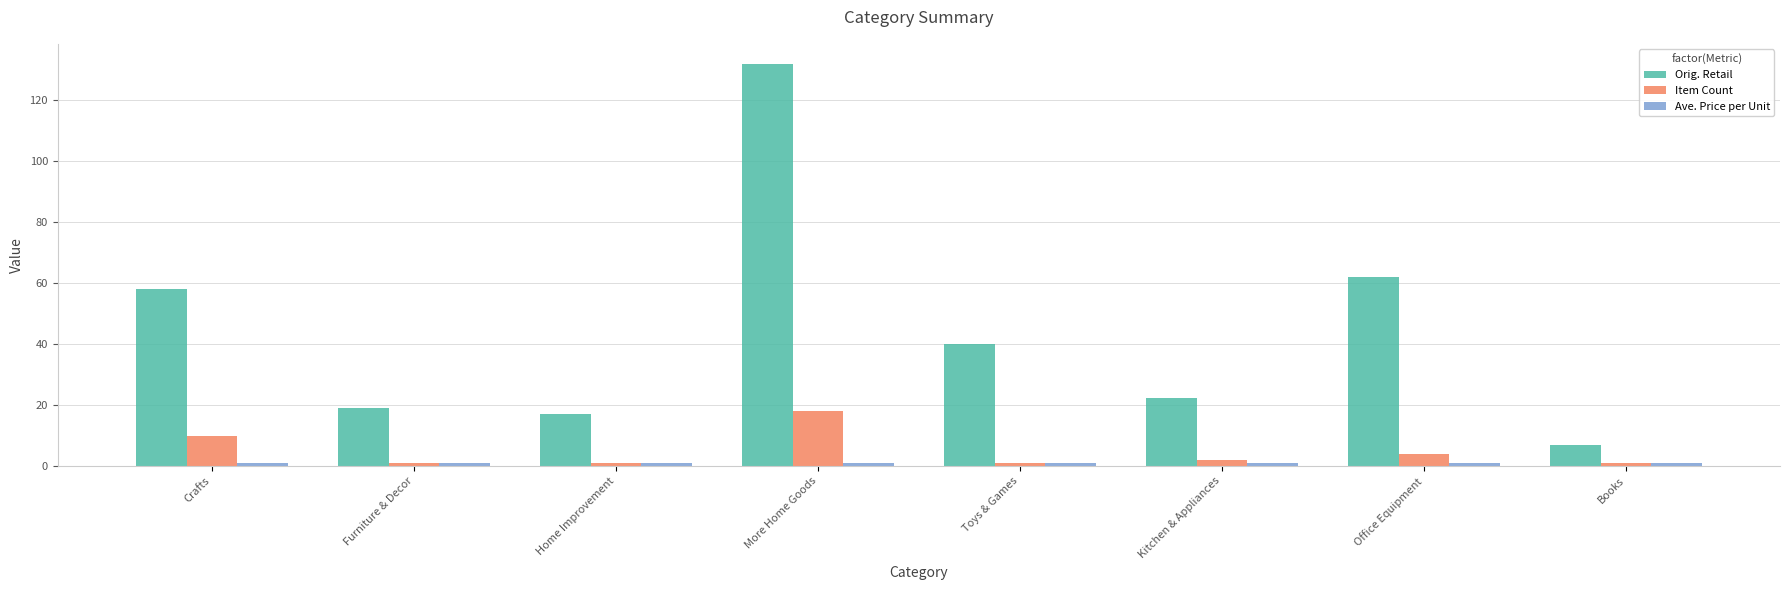

What is the sum of all Orig. Retail values?

357.2